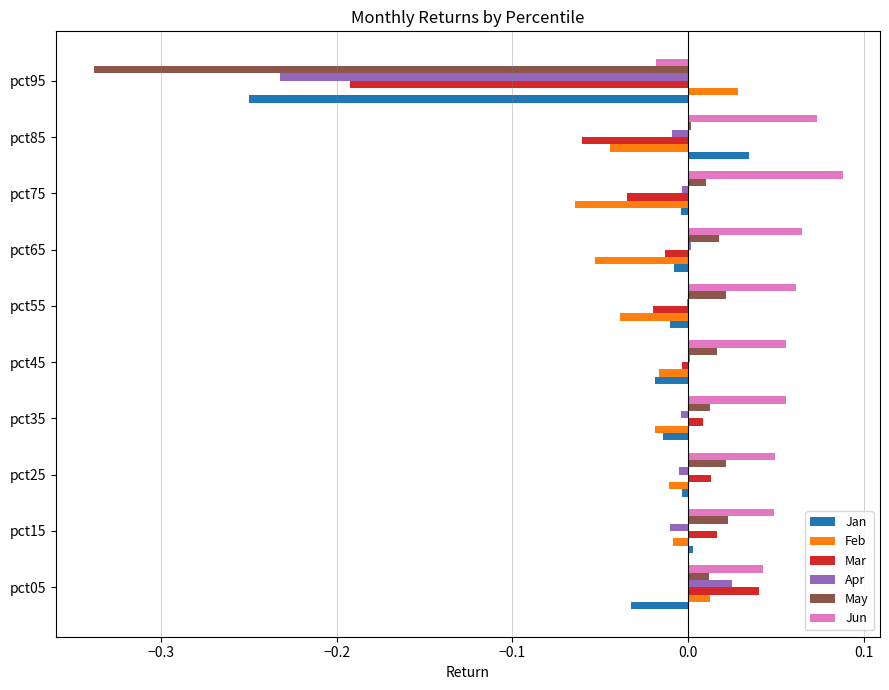

The Jun series shows 0.0 at pct35. True or false?

False